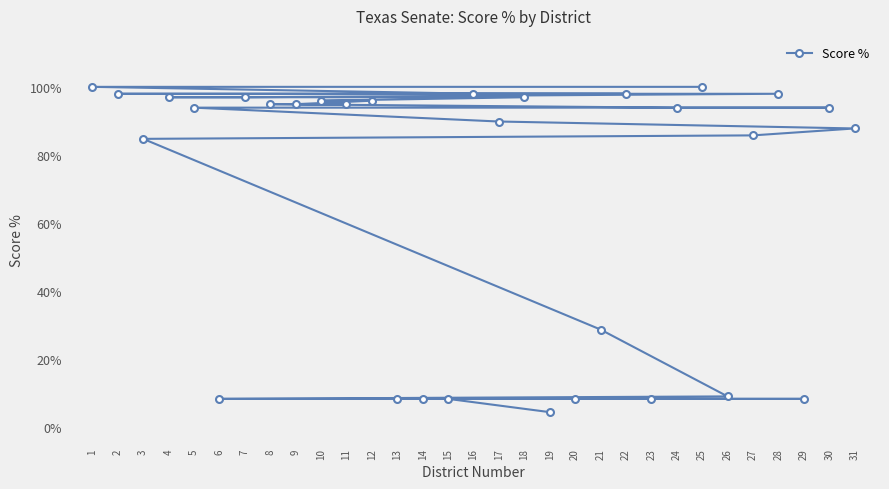

Is it true that the value at 18 is 0.7?

False